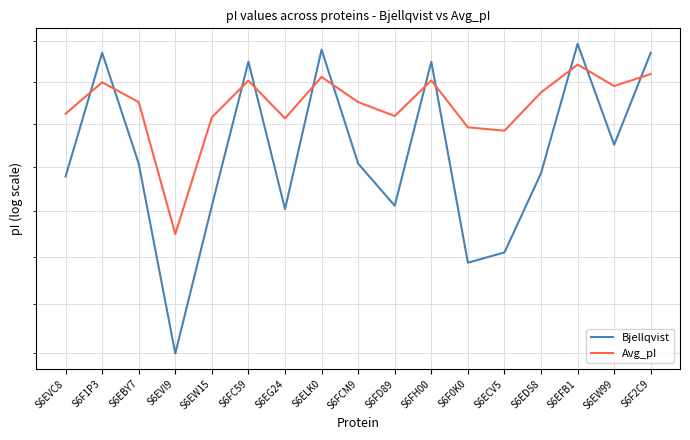

How many Avg_pI values are between 7 and 8?

16